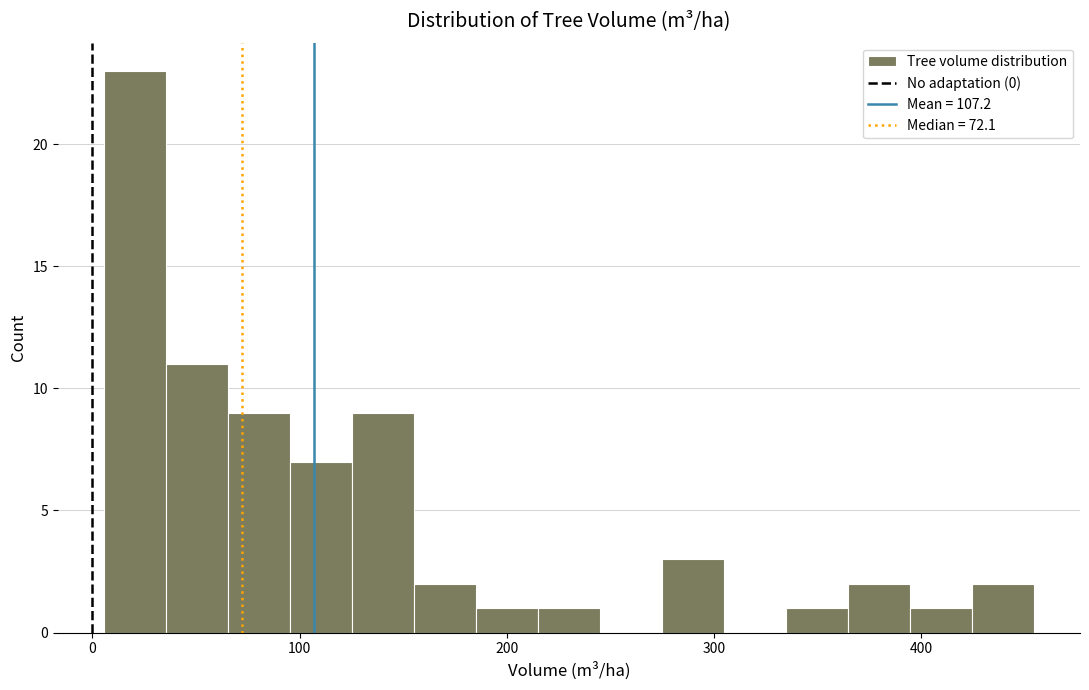

Read against the x-axis, roughly where is the centre of the tallest bar?

20